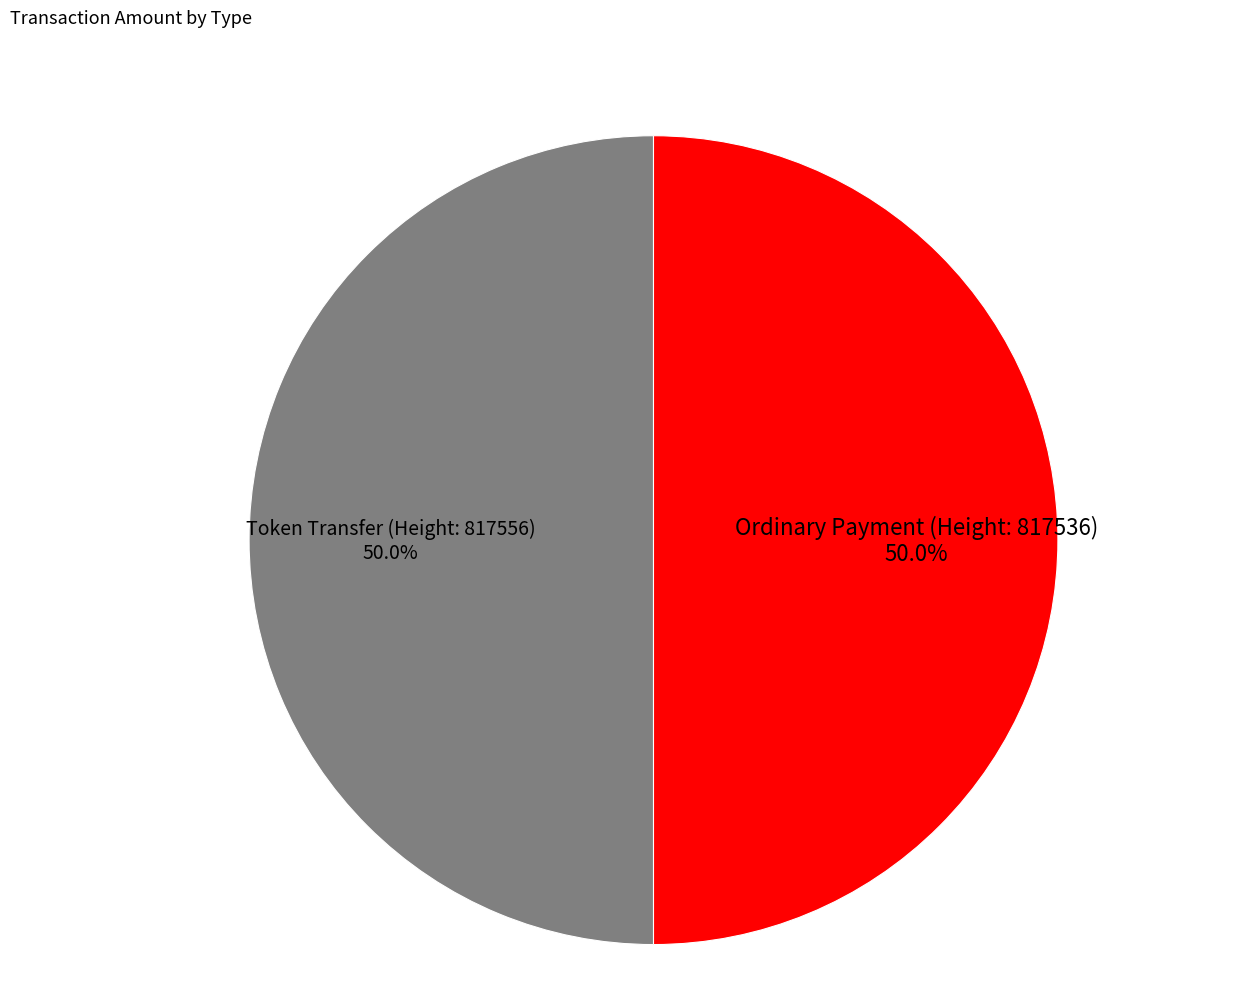

What is the ratio of the value at Token Transfer (Height: 817556) to the value at Ordinary Payment (Height: 817536)?

1.0